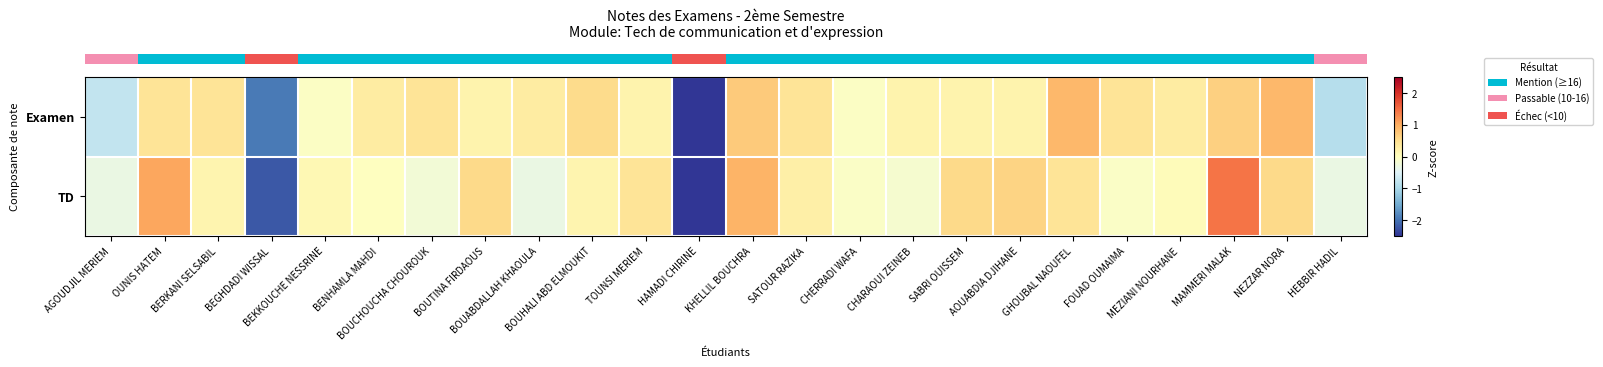

Which series has the largest total across all categories?

row_0